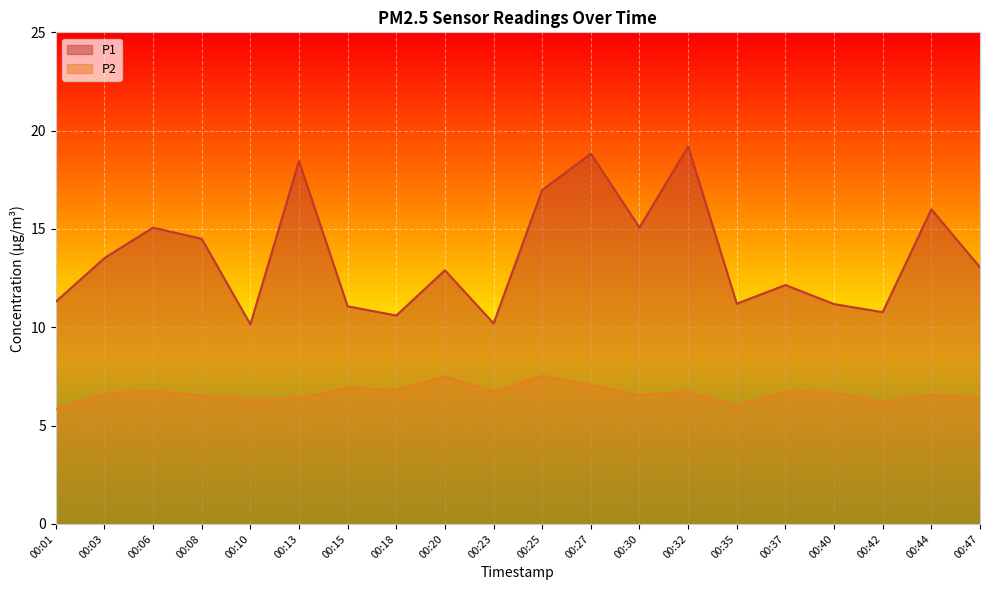

True or false: P1 has more than 1 interior local peaks.

True